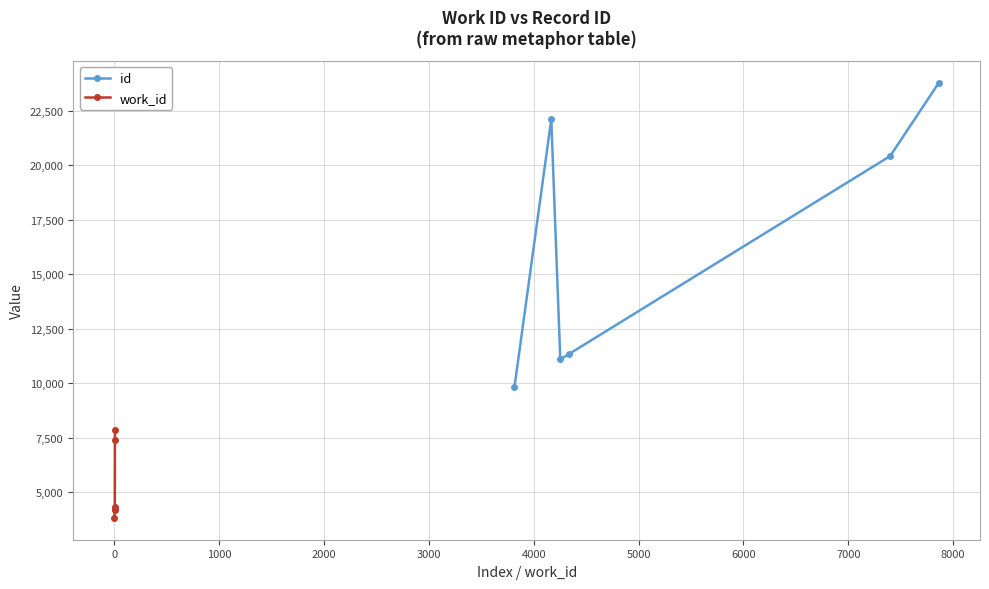

How many data points in work_id are less than 4339?

3